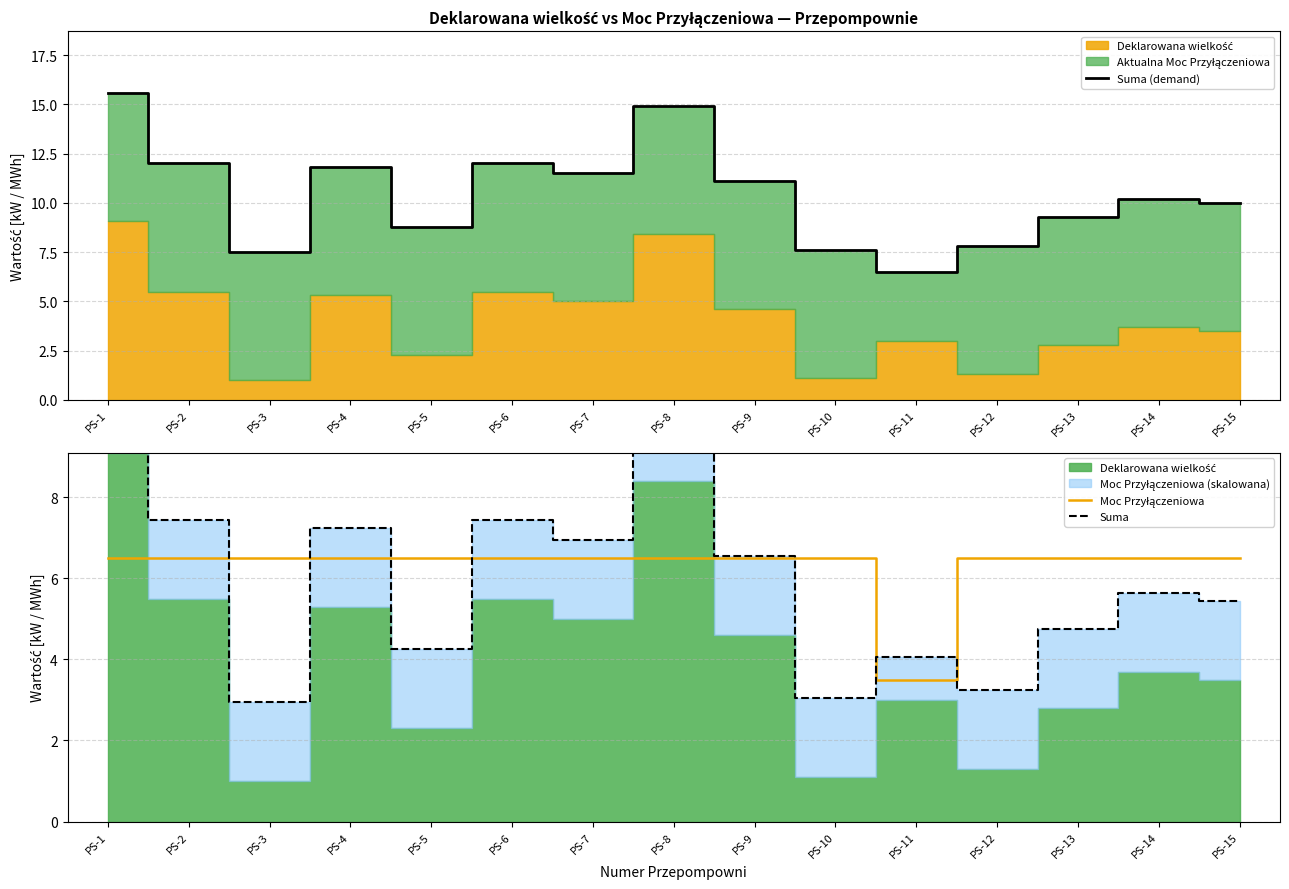

What is the average value of the Moc Przyłączeniowa series?

6.3